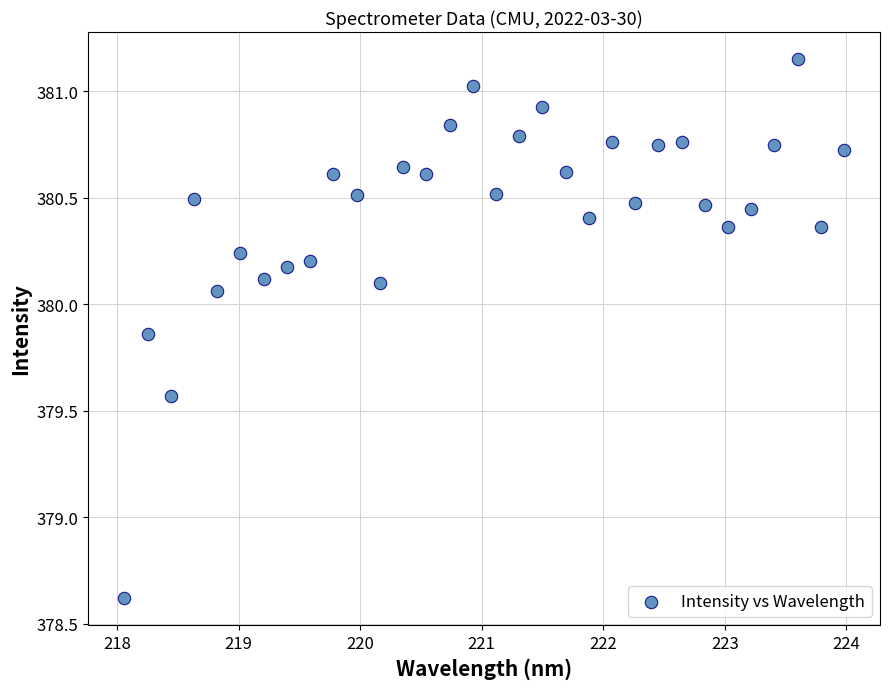

What is the range of Y values (max minus min)?

2.5